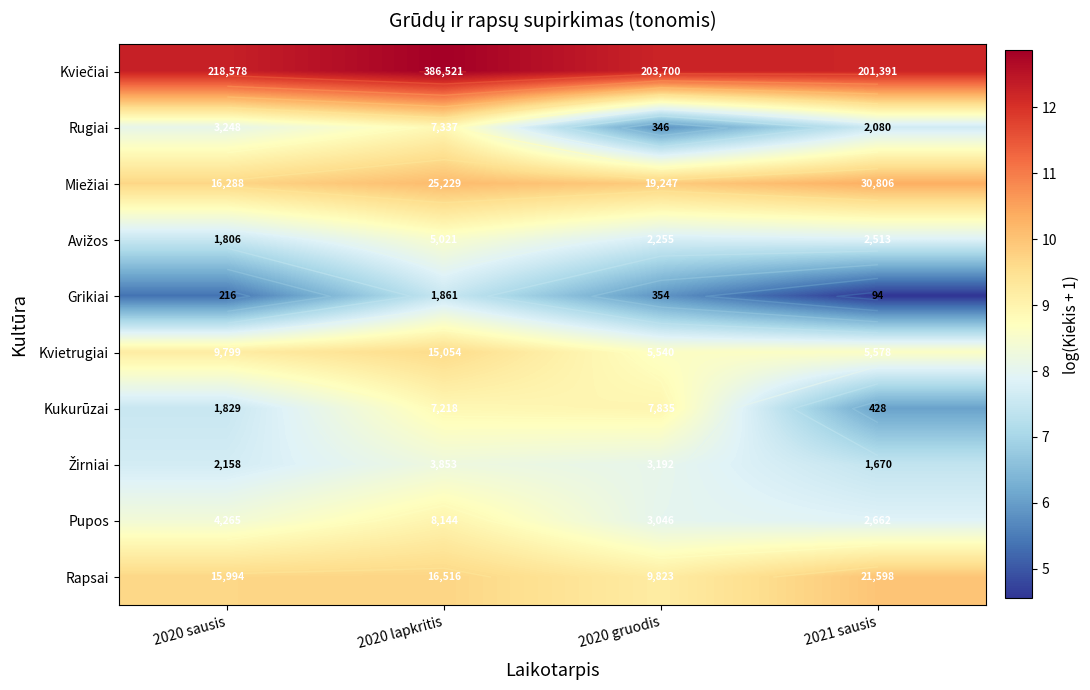

At which category does the chart reach its peak across all series?

2020 lapkritis